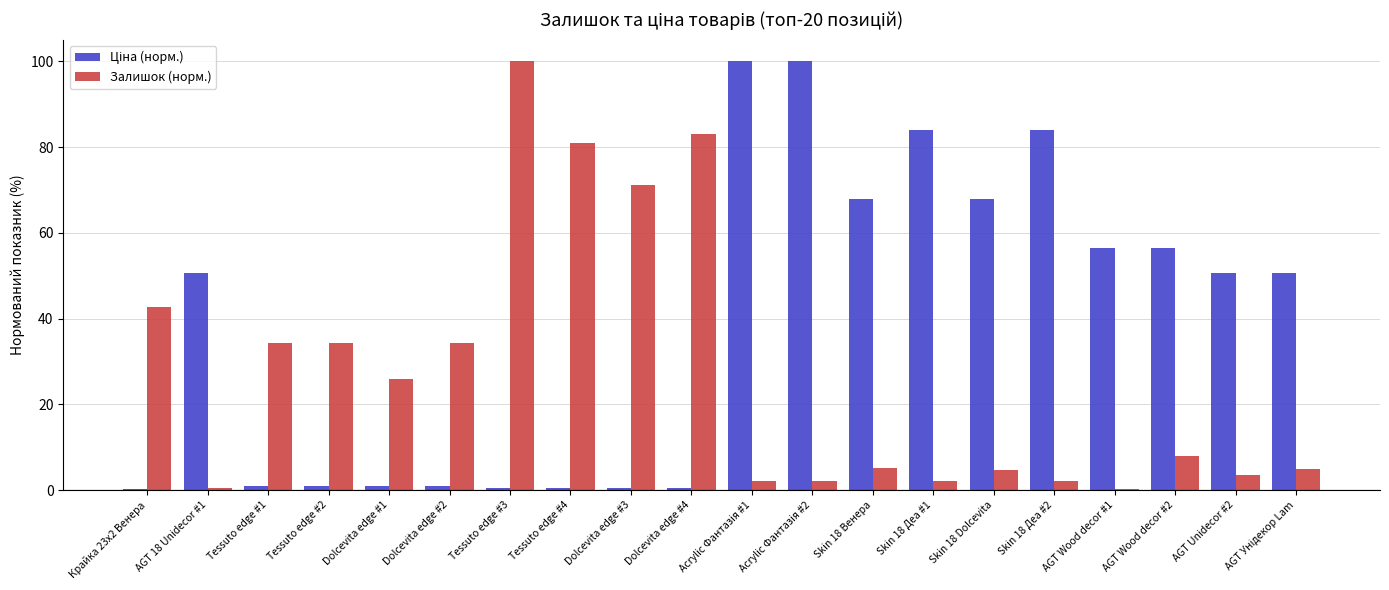

What is the maximum value shown in the chart?

100.0